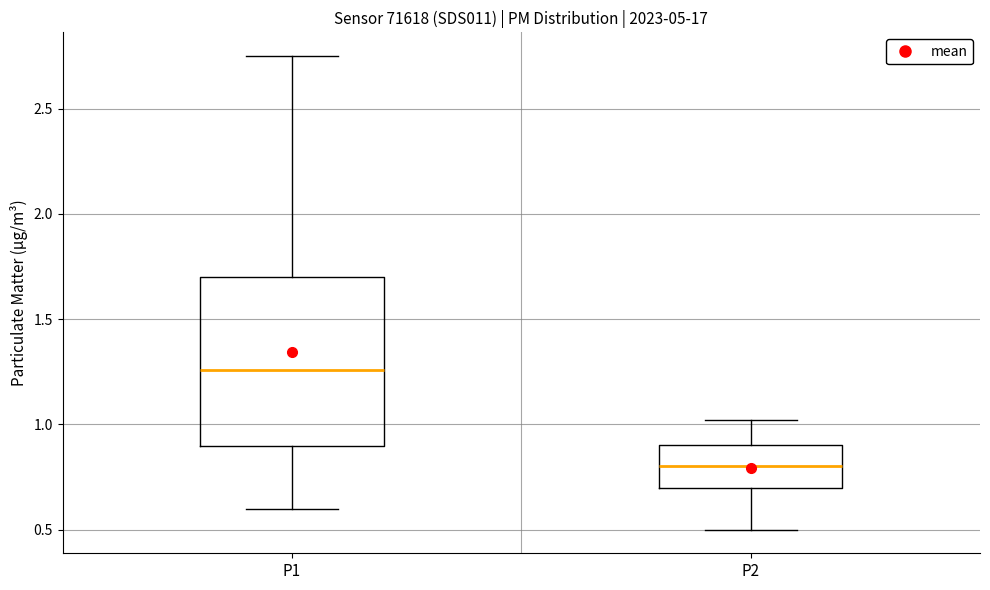

Reading left to right, transcribe this box plot: for each box, give where its median line is, the range the box spans, and where its two whiskers end, as read against the y-axis. The values are not printed on the chart, so give them approximately, as read against the axis.

P1: median 1.25, box 0.90 to 1.70, whiskers 0.60 to 2.75
P2: median 0.80, box 0.70 to 0.90, whiskers 0.50 to 1.00